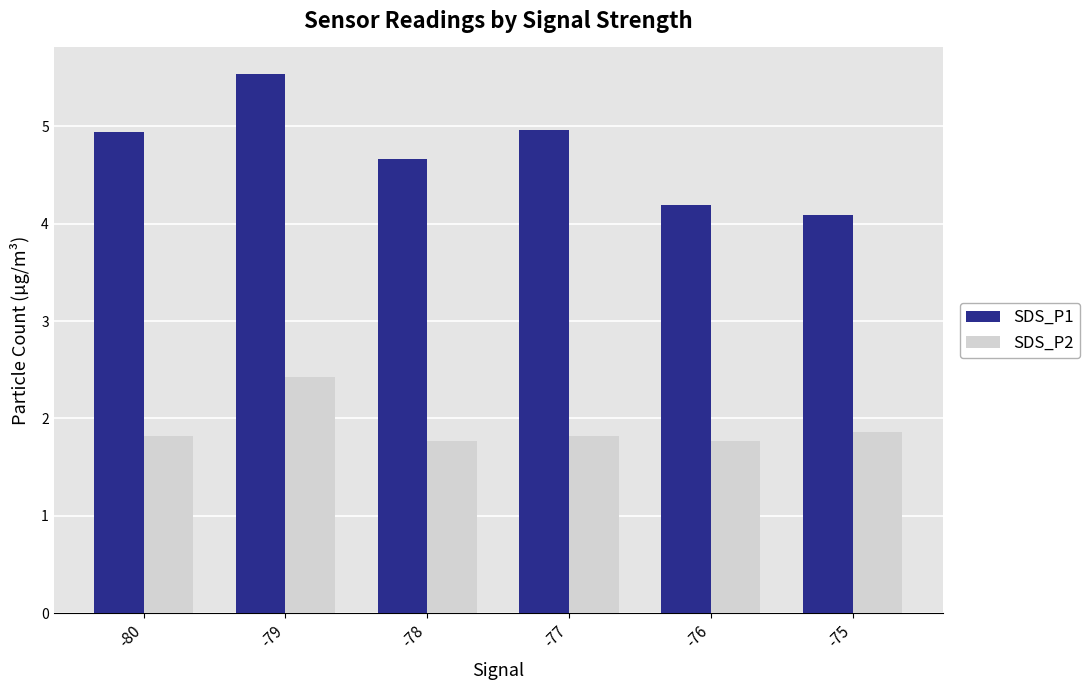

Which series has the widest spread of values?

SDS_P1